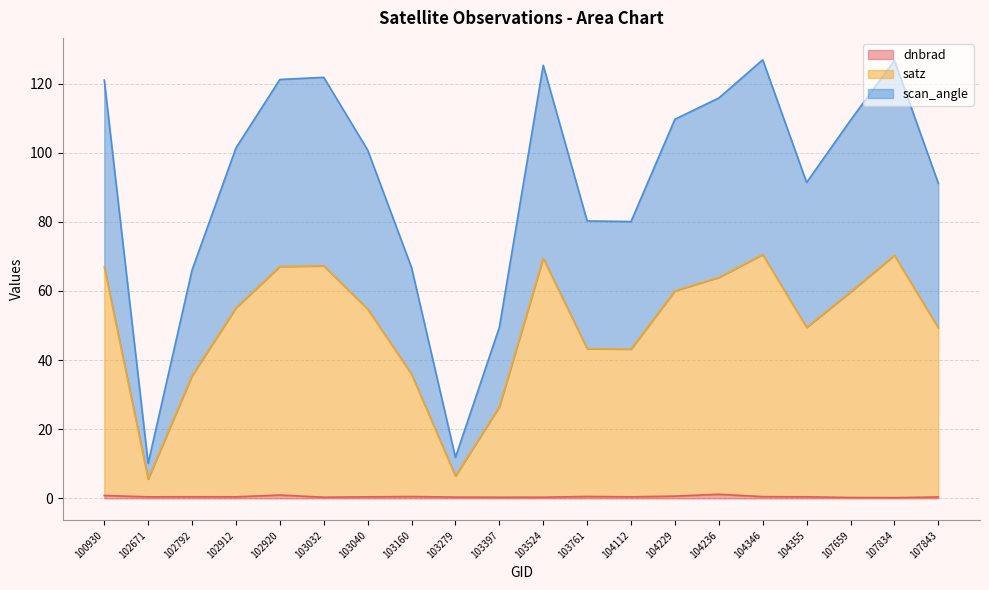

What is the value of the satz point at the 11th from the left?

69.4